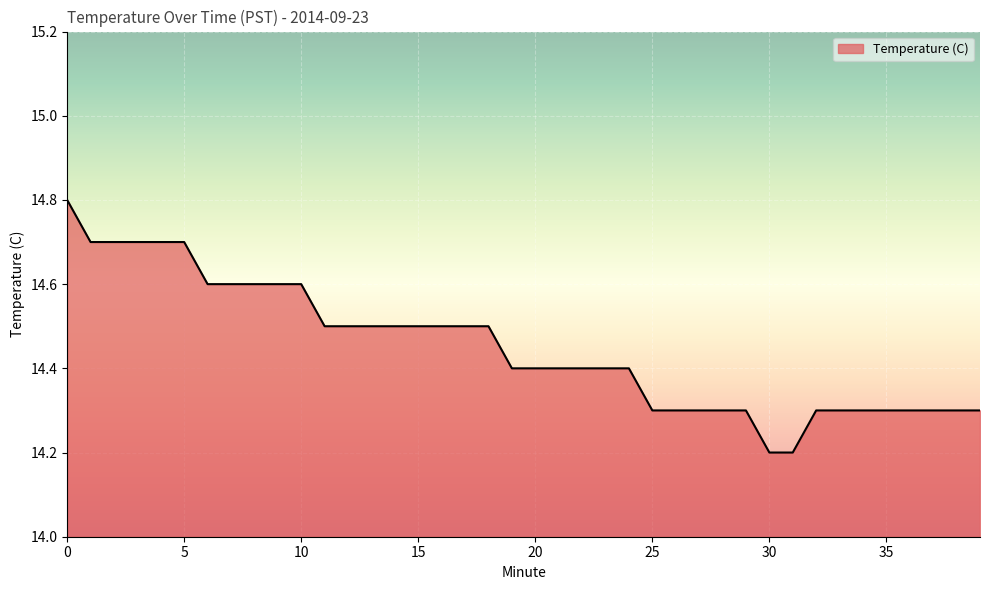

What is the difference between the maximum and minimum values?

0.6